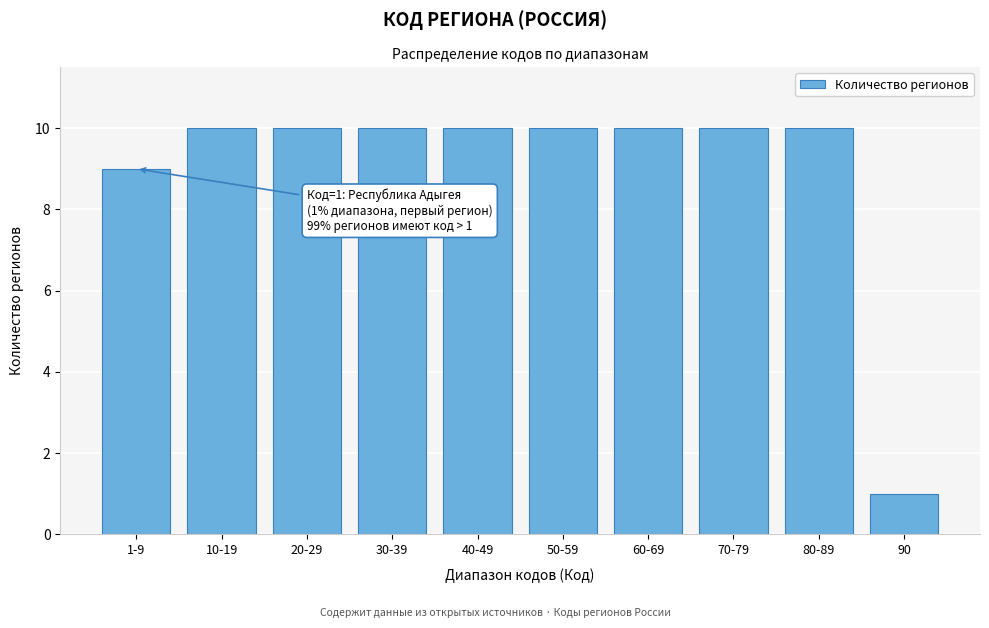

Reading left to right, what are all the values shown in this chart?

1-9=9	10-19=10	20-29=10	30-39=10	40-49=10	50-59=10	60-69=10	70-79=10	80-89=10	90=1